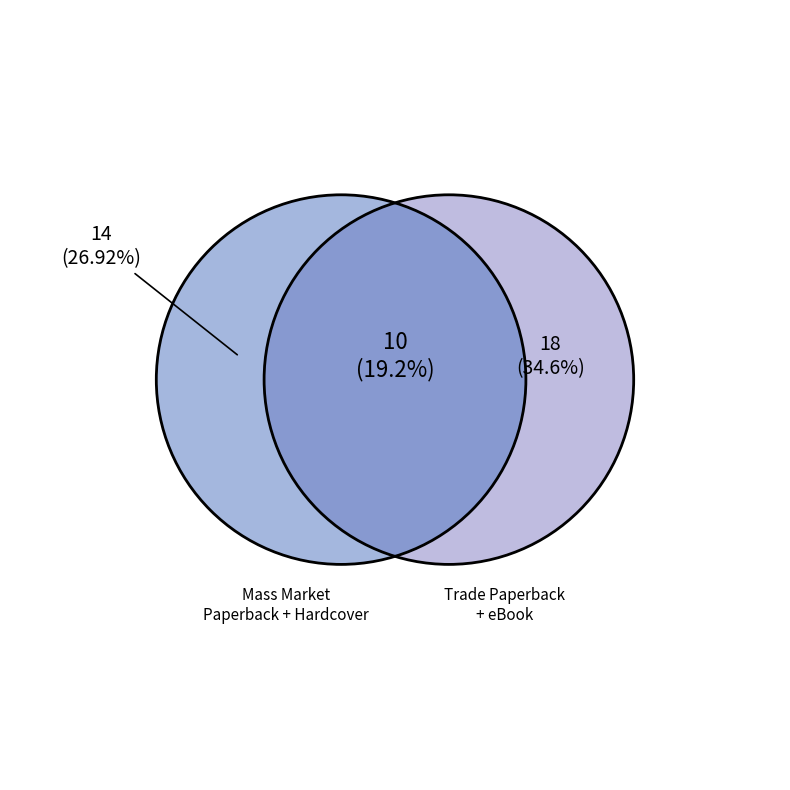

Does any single category account for the majority?

No